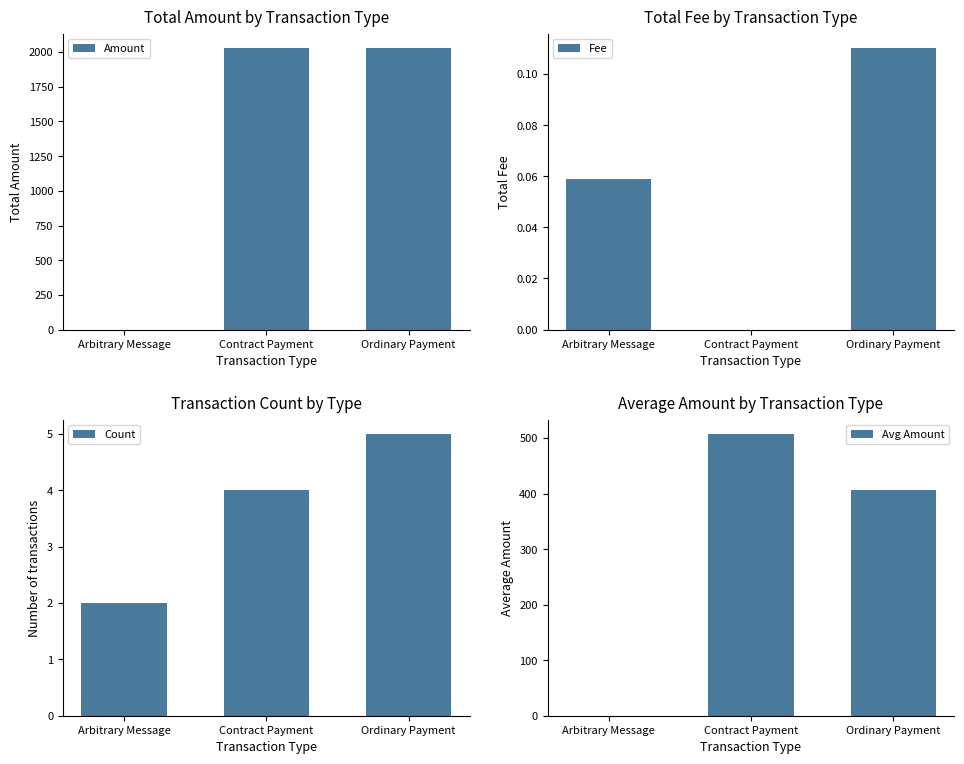

Where is Amount nearest to the value 1015?

Arbitrary Message